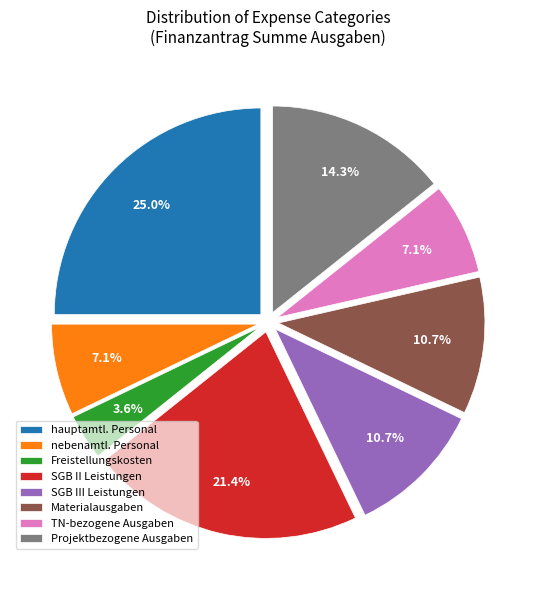

Which category has the biggest portion of the pie?

hauptamtl. Personal